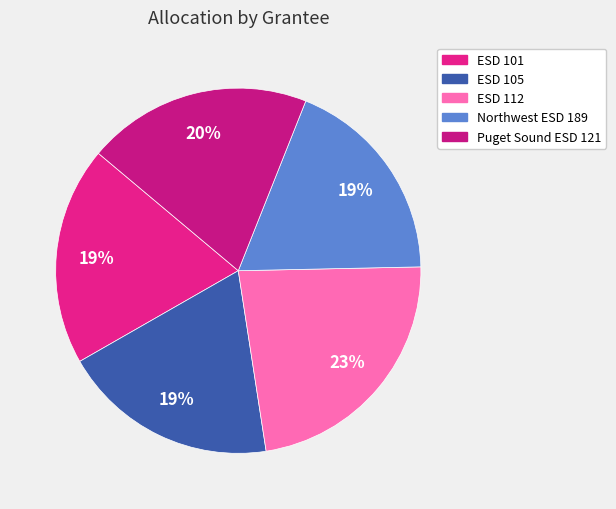

To the nearest percent, what is the combined percentage of ESD 112 and Northwest ESD 189?

42%